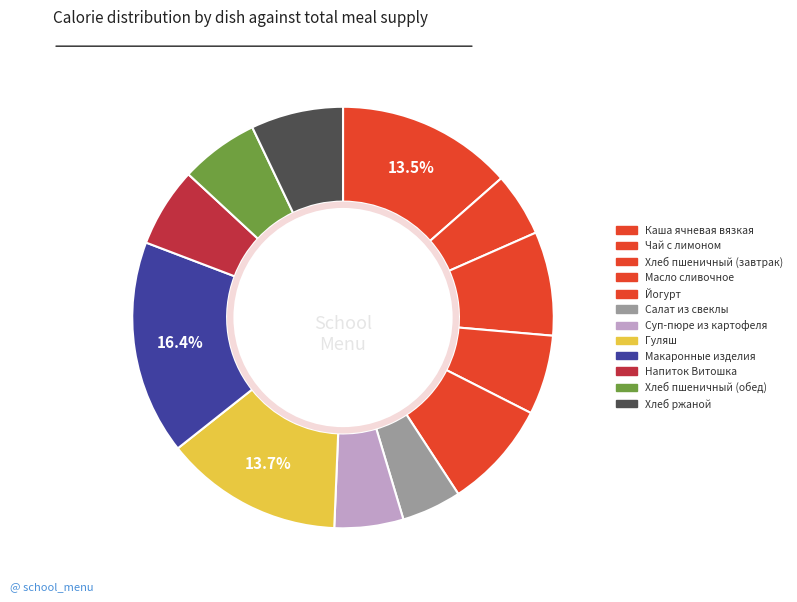

Does Суп-пюре из картофеля represent more than half of the total?

No